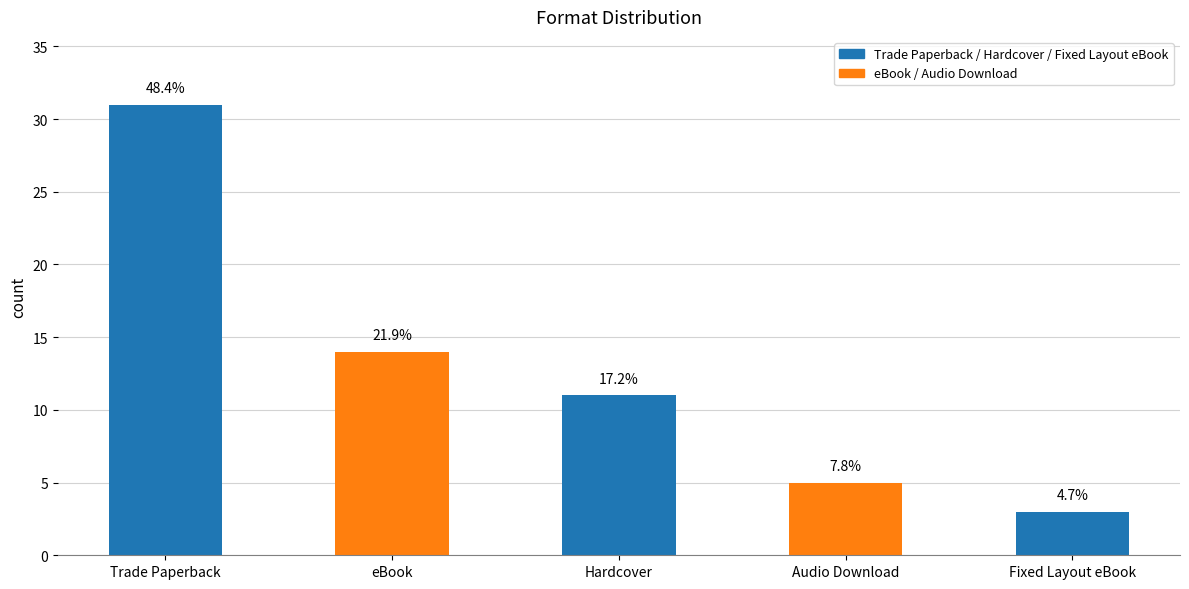

Reading left to right, extract all data points from this chart.

Trade Paperback=31	eBook=14	Hardcover=11	Audio Download=5	Fixed Layout eBook=3